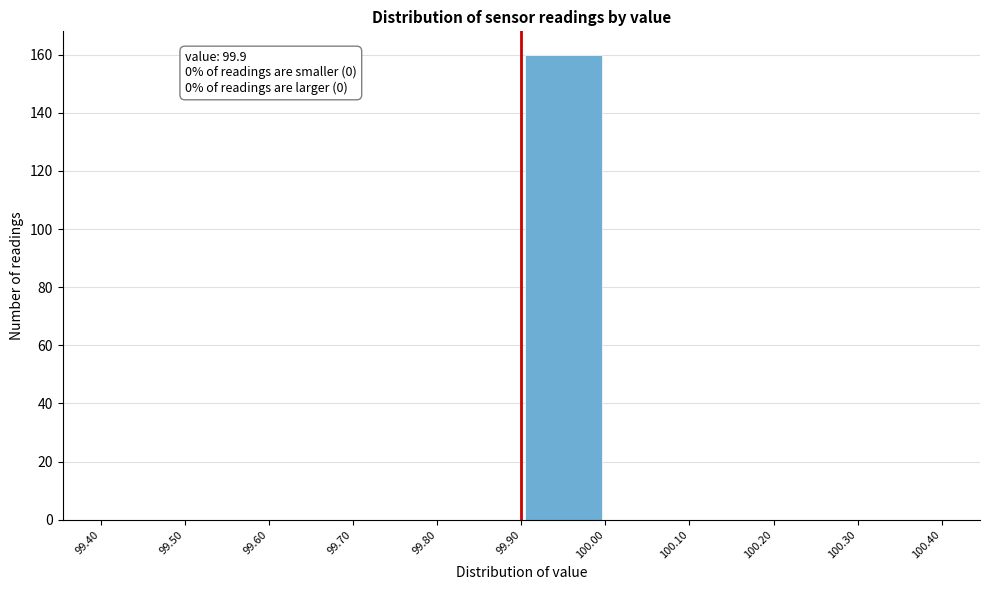

Which range on the x-axis has the tallest bar?

99.90 to 100.00